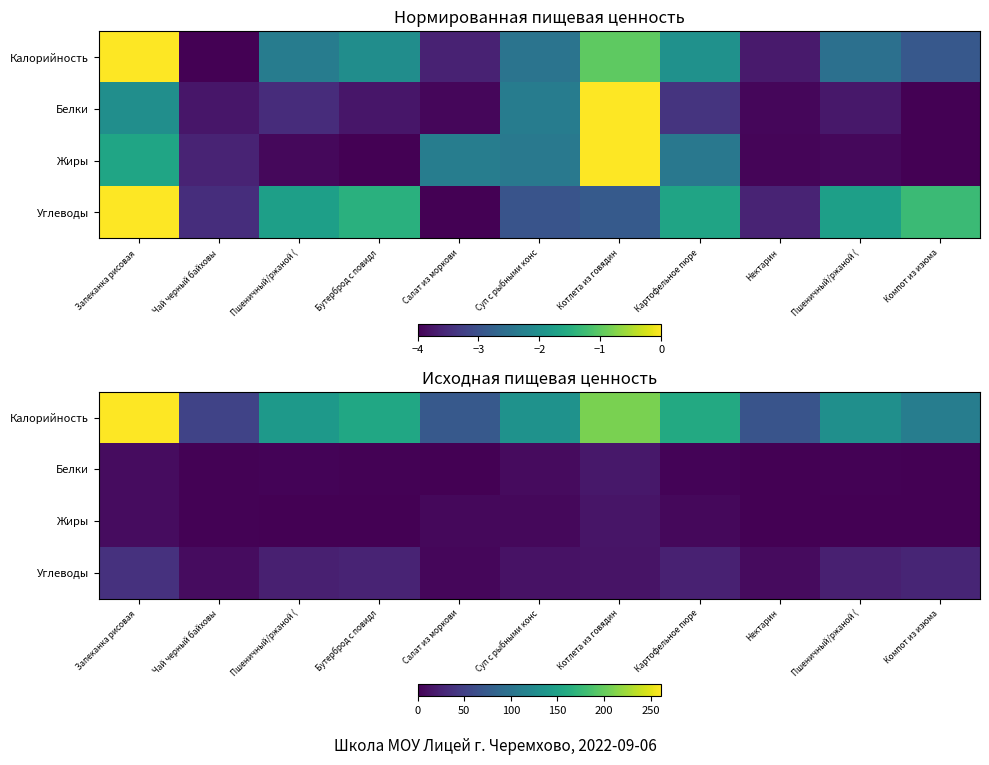

What is the difference between the maximum and minimum values in the Углеводы series?

33.5